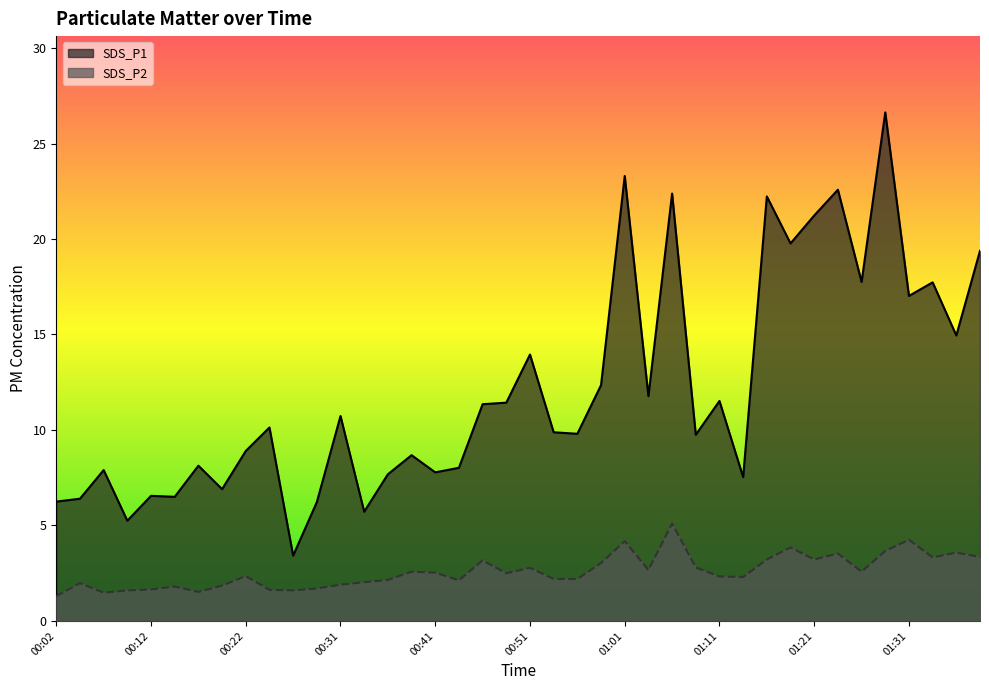

True or false: SDS_P2 and SDS_P1 intersect in this chart.

False